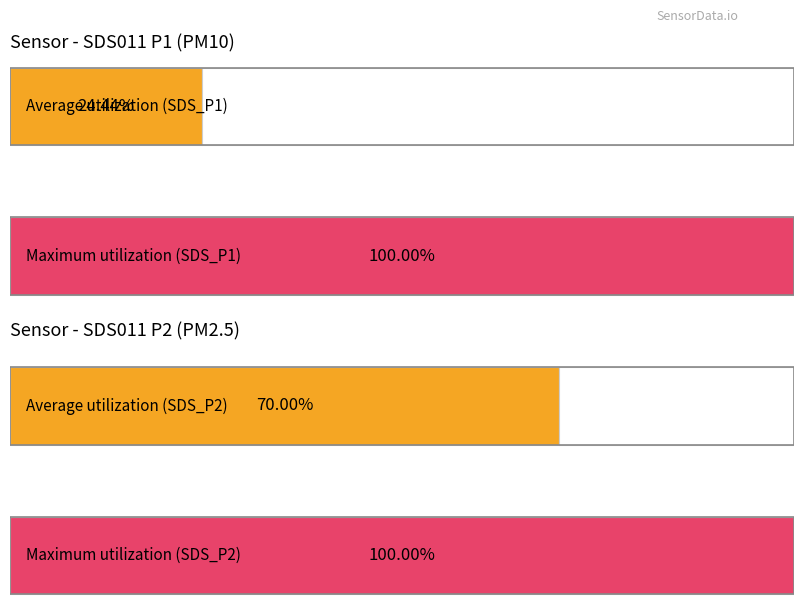

How many bars are there in each group?

2